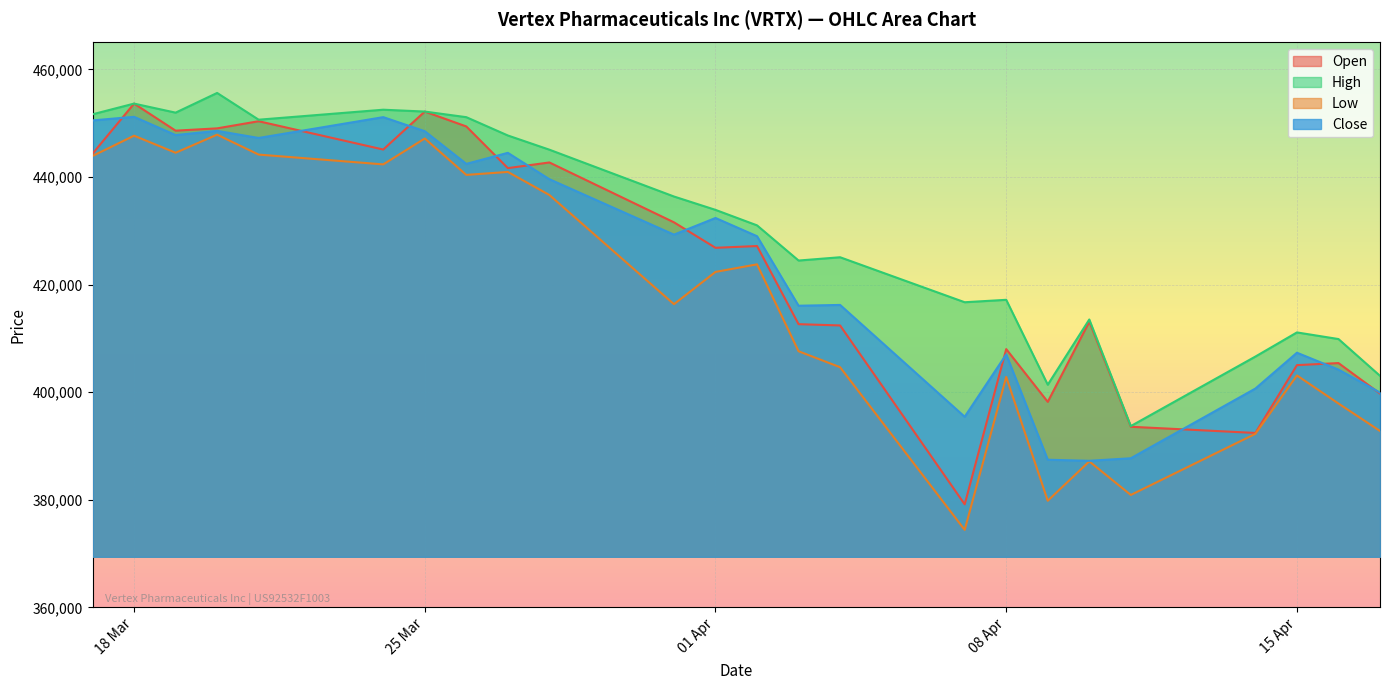

What is the sum of the High values at 07.04.2025 and 26.03.2025?

867831